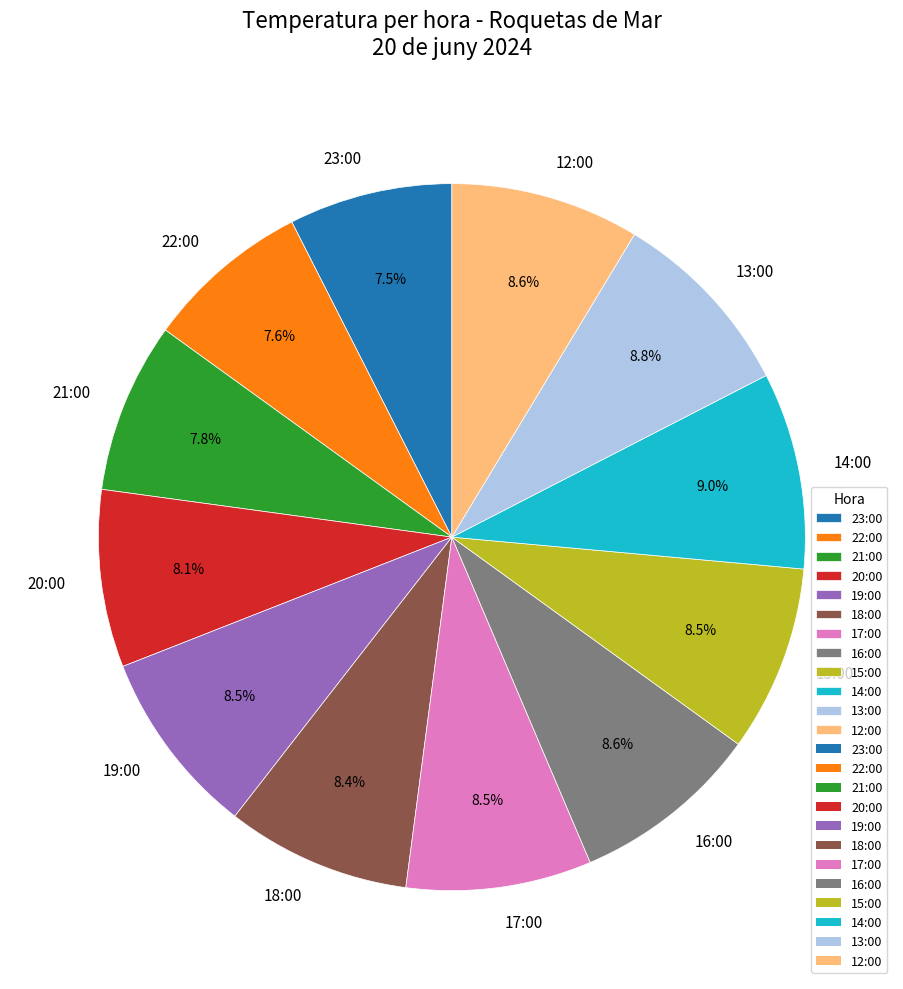

What percentage do 19:00 and 14:00 together represent?

17.5%